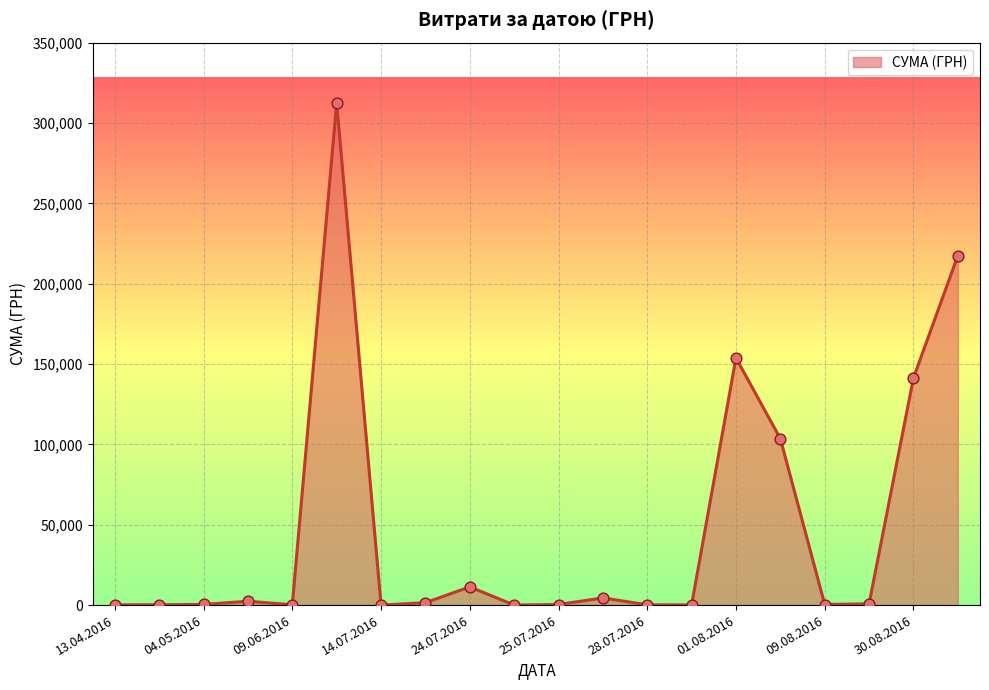

Which has a higher value, 04.05.2016 or 01.08.2016?

01.08.2016